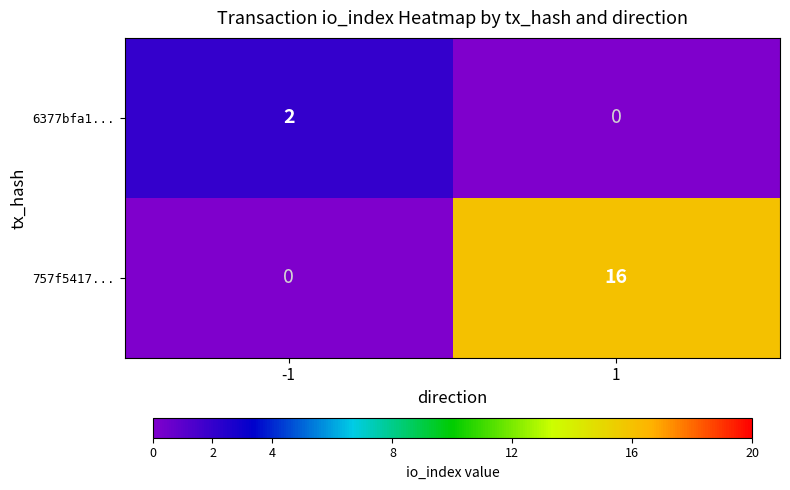

List the series in order of their peak value, lowest first.

6377bfa1..., 757f5417...